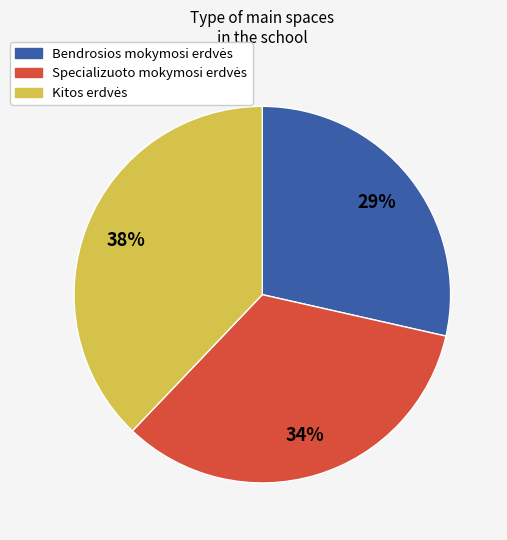

To the nearest percent, what is the difference between the largest and smallest slice percentages?

9%